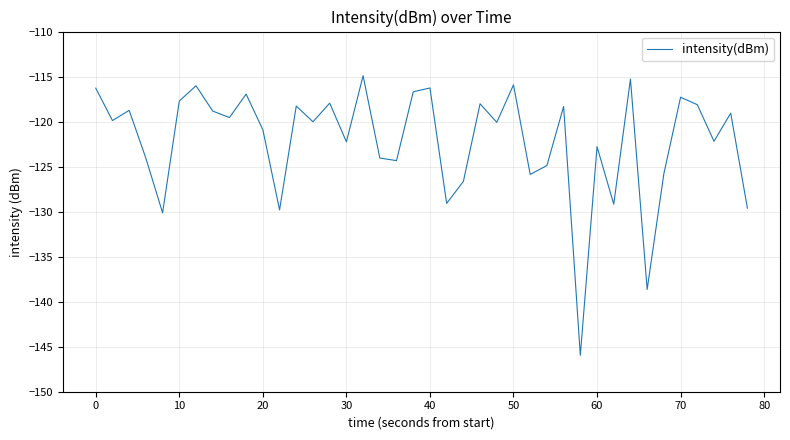

What is the difference between the maximum and minimum values?

31.0